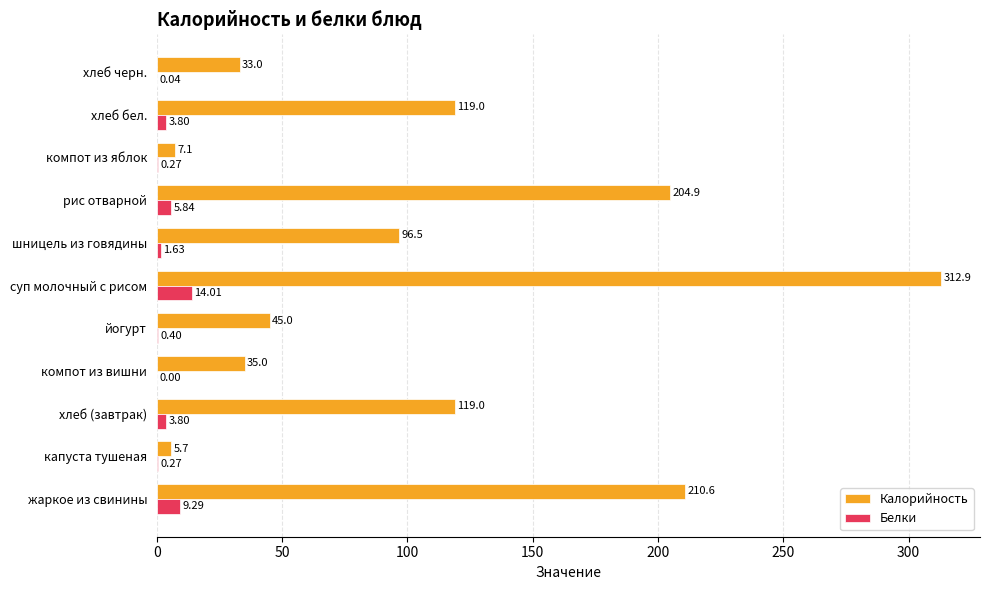

At which category does the chart reach its peak across all series?

суп молочный с рисом